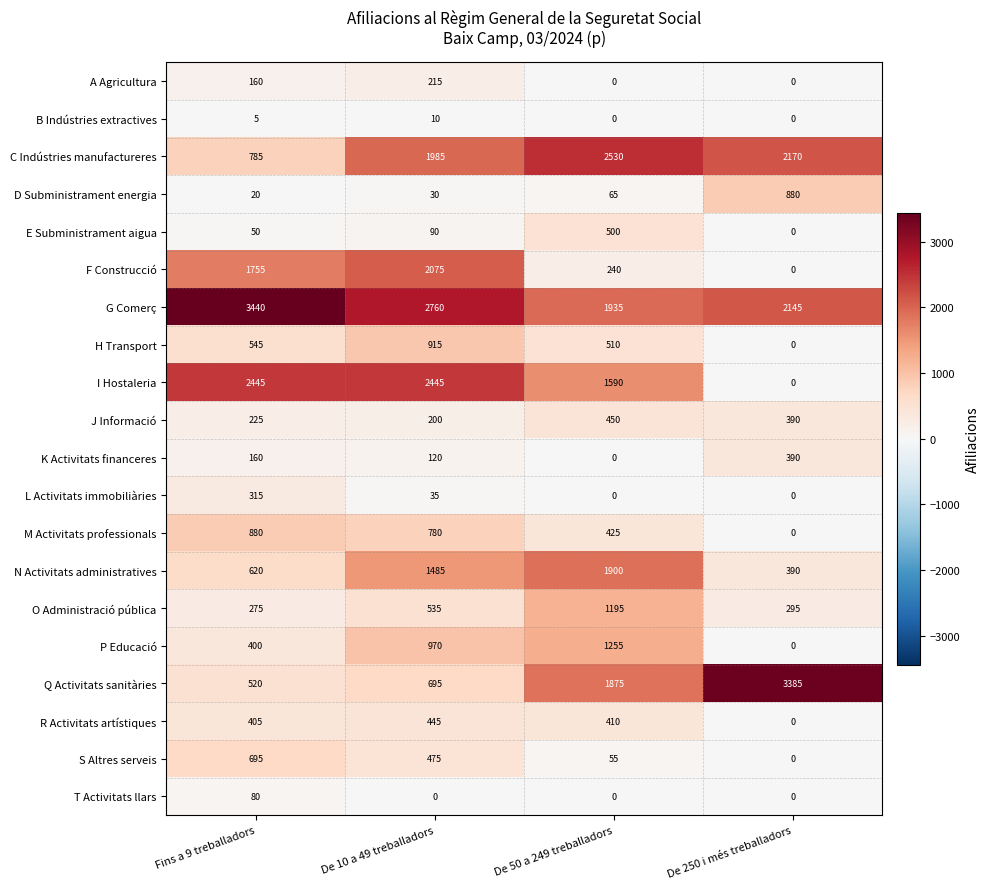

Which series has the widest spread of values?

Q Activitats sanitàries